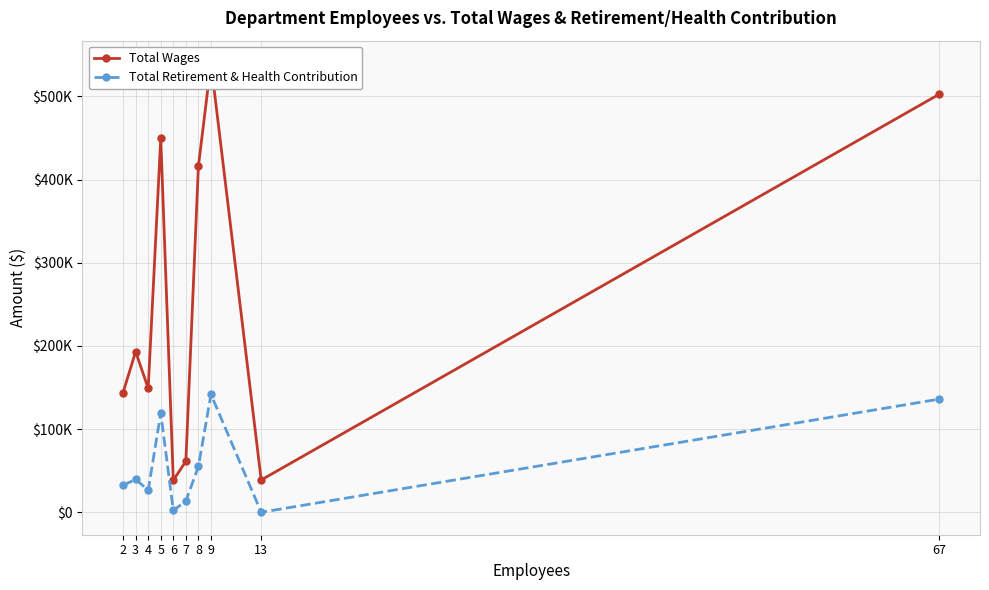

Does the chart have visible grid lines?

Yes